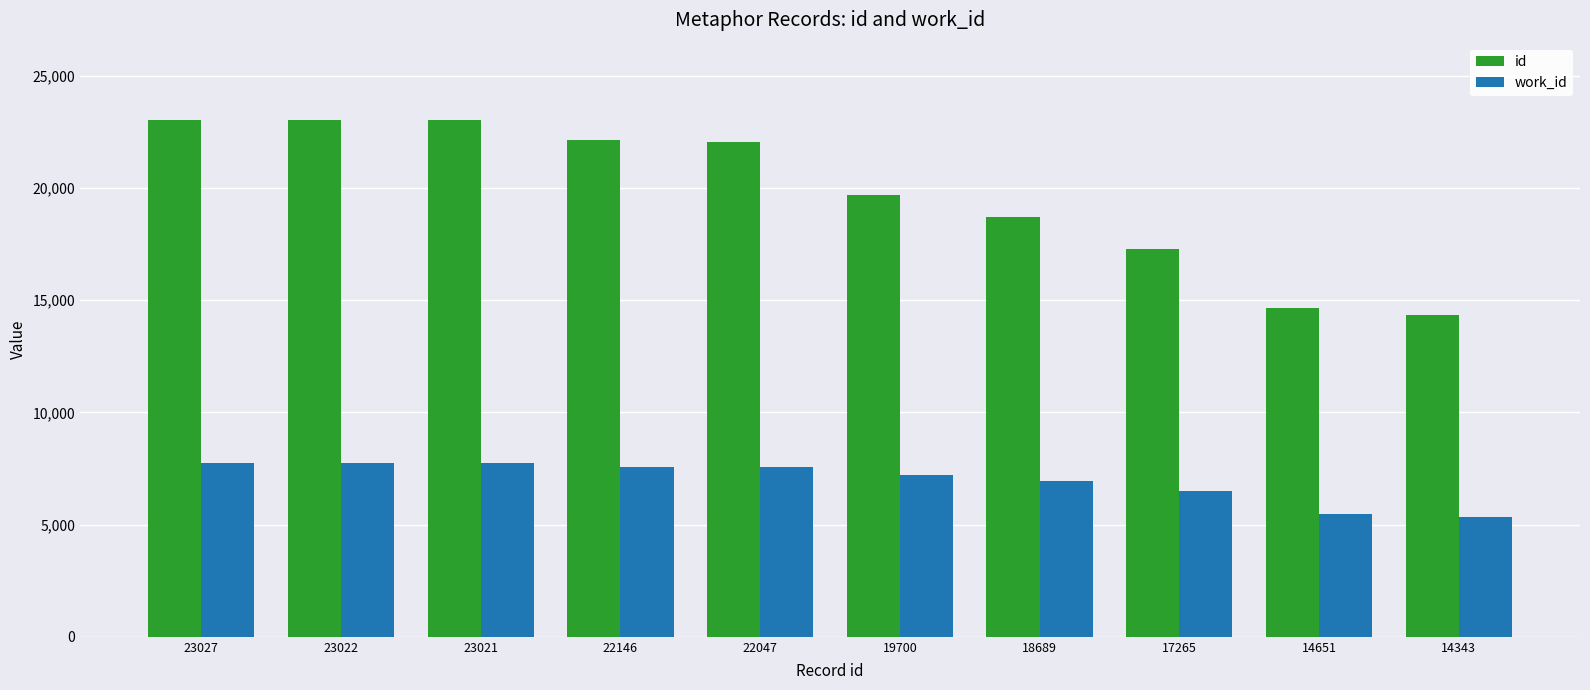

Where is work_id nearest to the value 6545?

17265